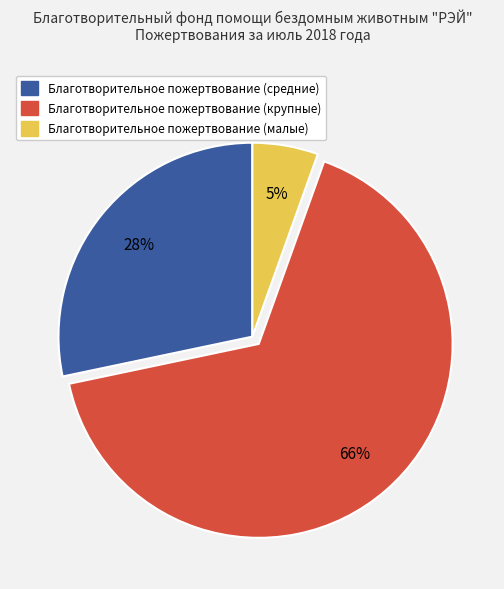

To the nearest percent, what is the average slice percentage?

33%